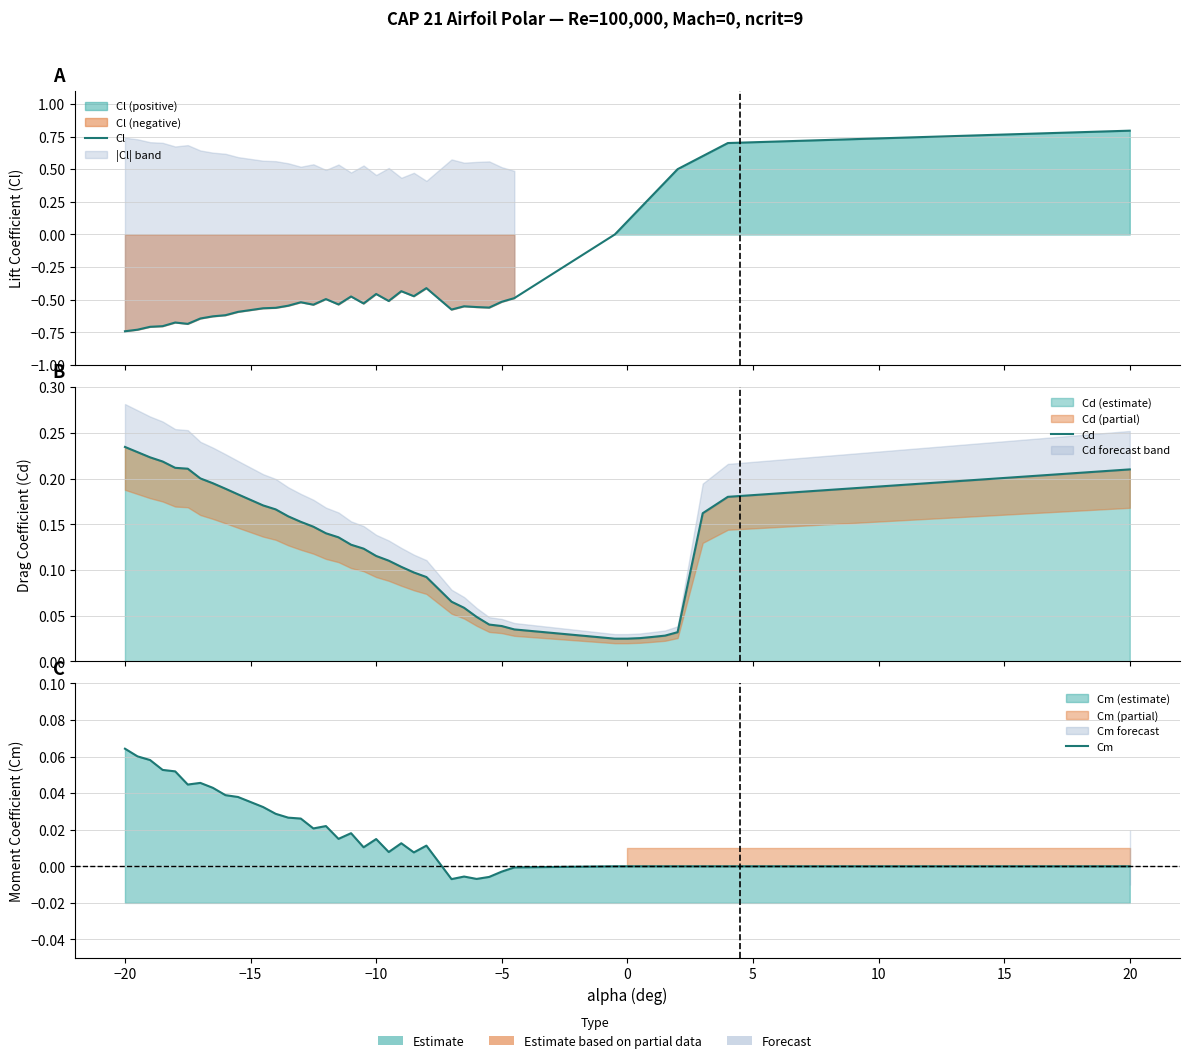

In Cd, how many points are lower than both neighbors (excluding endpoints)?

1